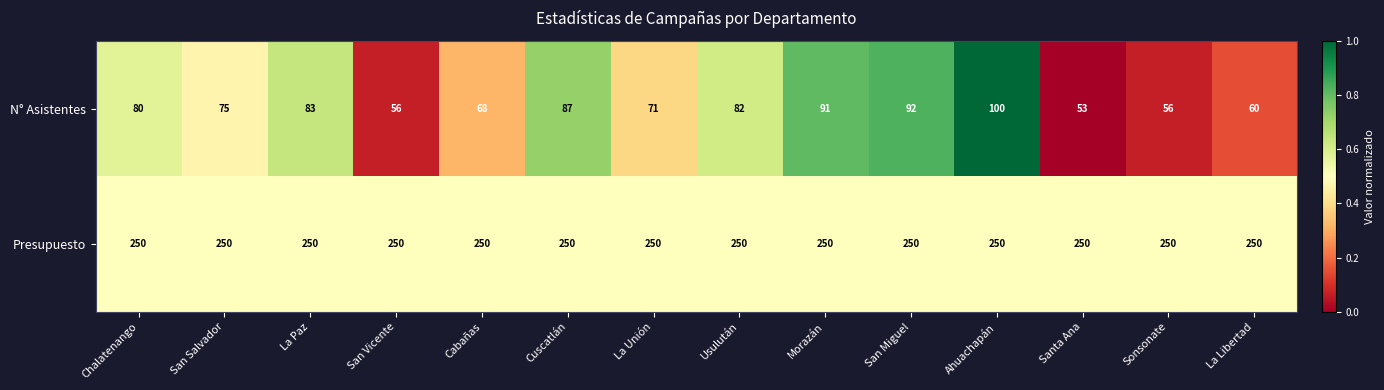

How many data points does each series have?

14